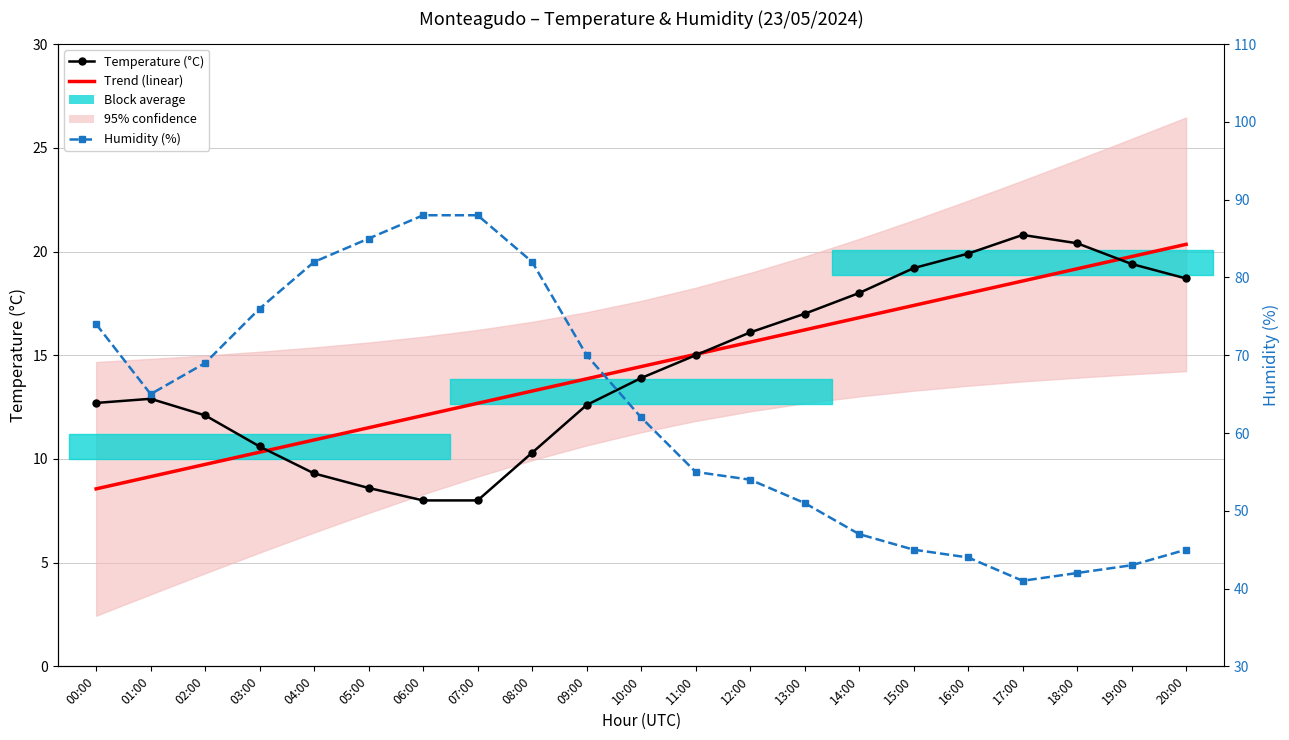

True or false: Humidity (%) and Trend (linear) cross at least once.

False